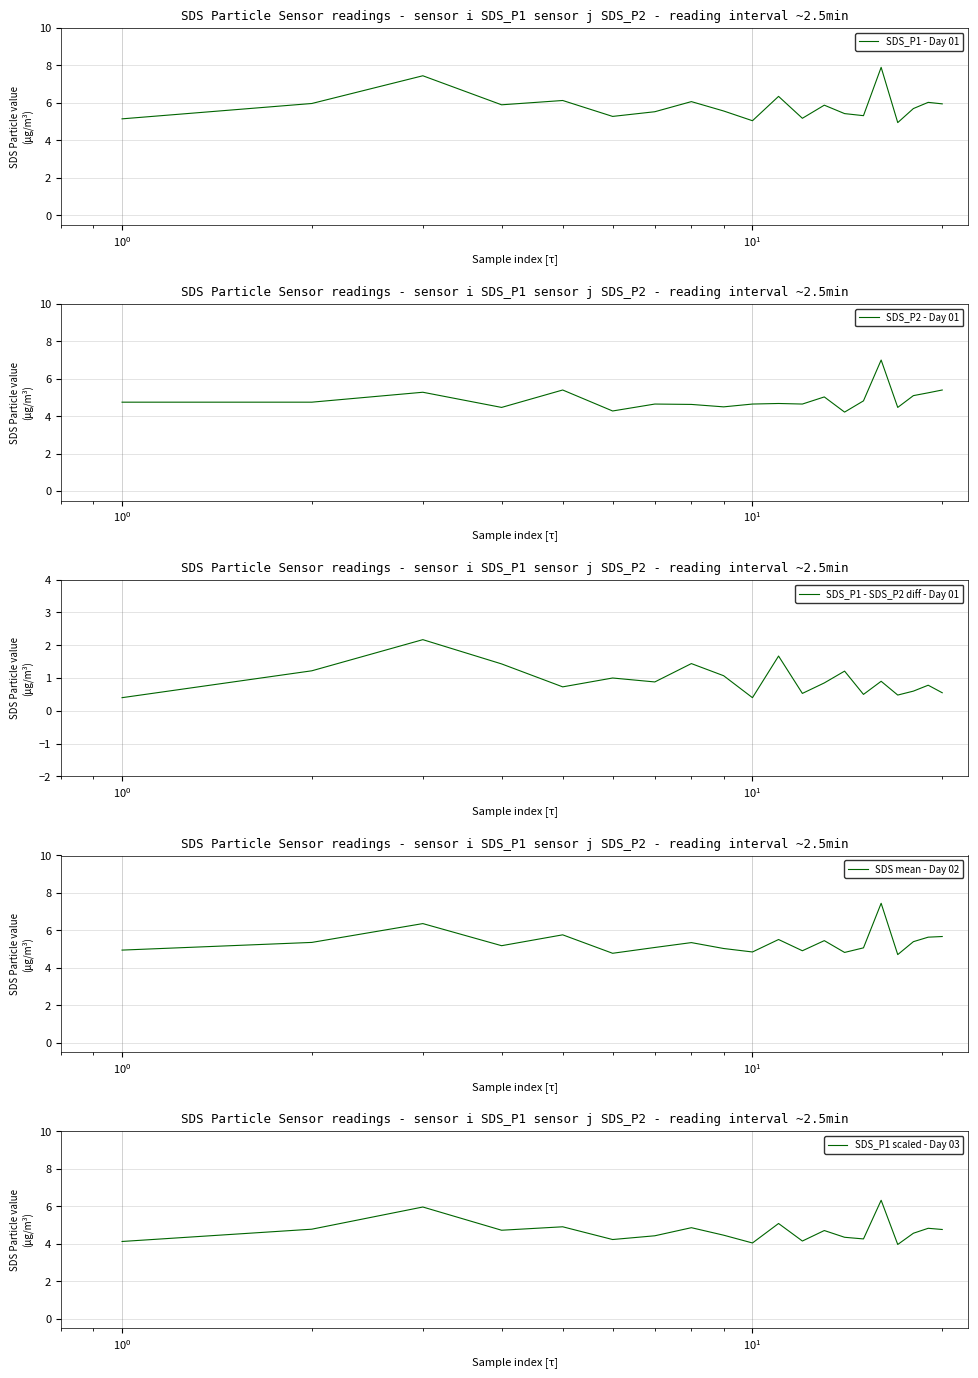

What is the smallest value displayed?

0.4